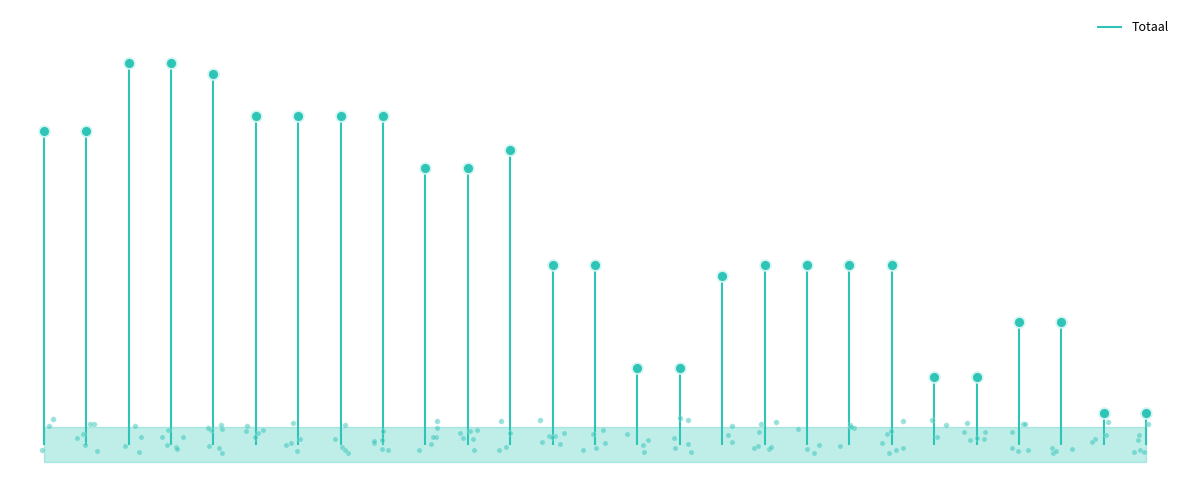

Which has a higher value, 2020 uitvoering or 2023 Opmaak – goedgekeurd?

2023 Opmaak – goedgekeurd